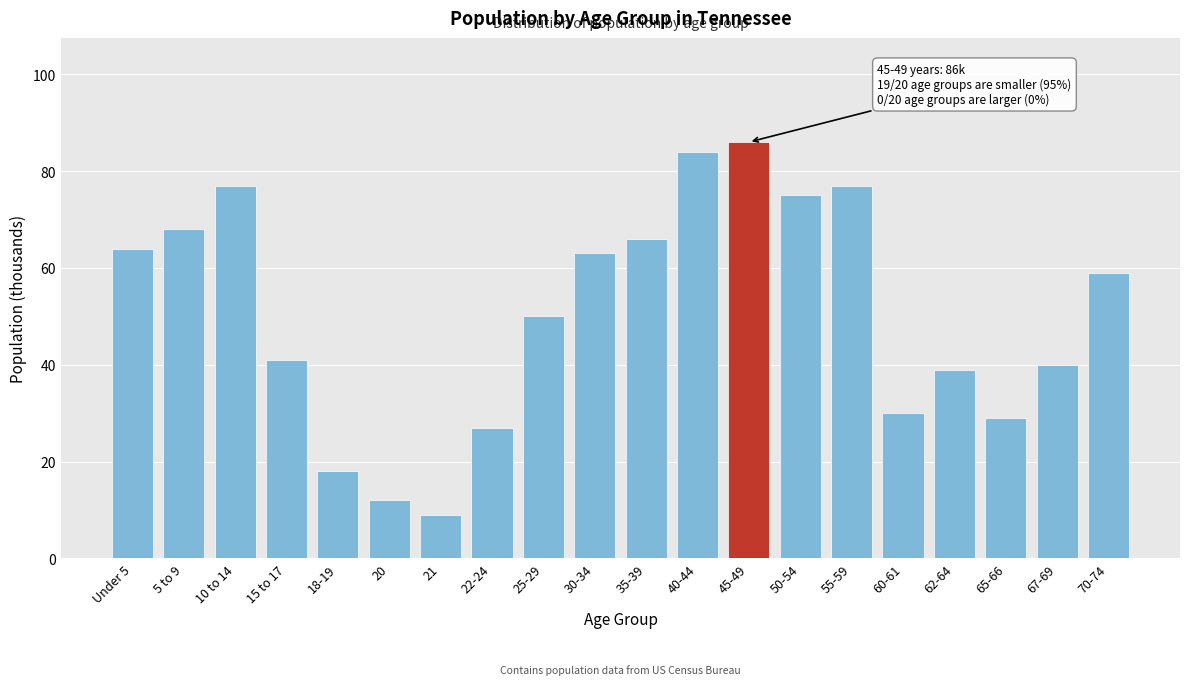

Reading left to right, what are all the values shown in this chart?

64	68	77	41	18	12	9	27	50	63	66	84	86	75	77	30	39	29	40	59